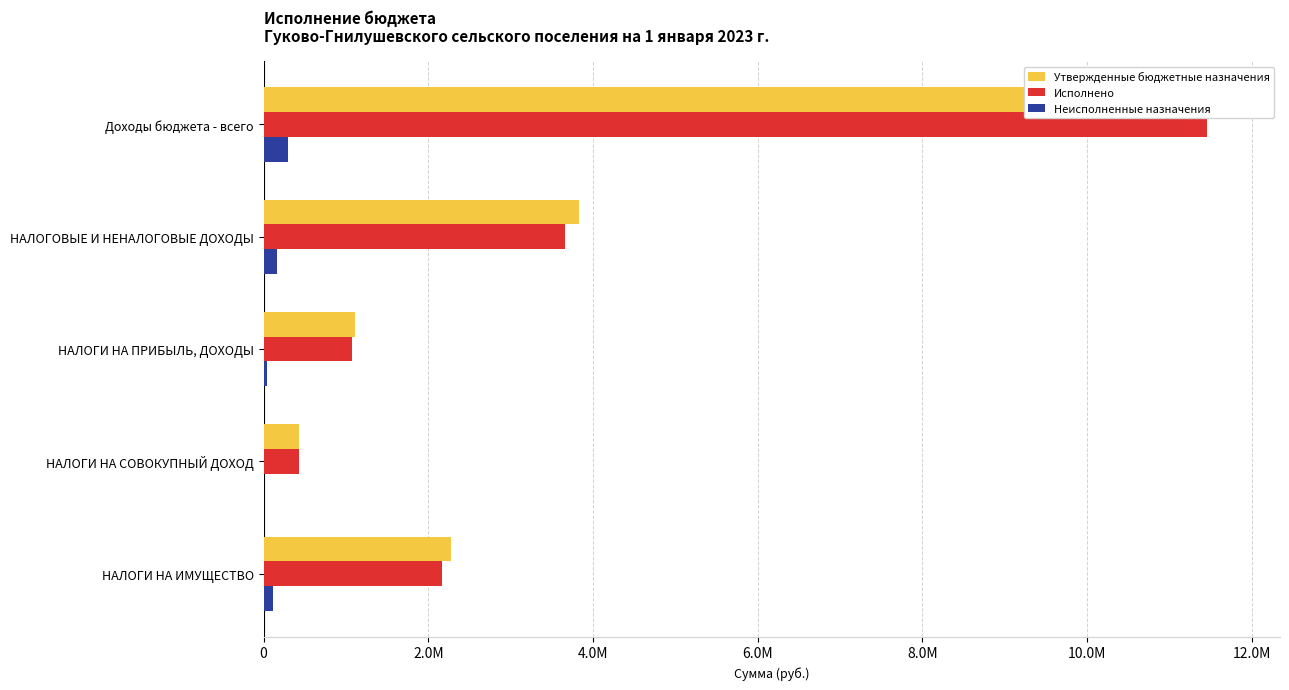

What are all the series names shown in the legend?

Утвержденные бюджетные назначения, Исполнено, Неисполненные назначения